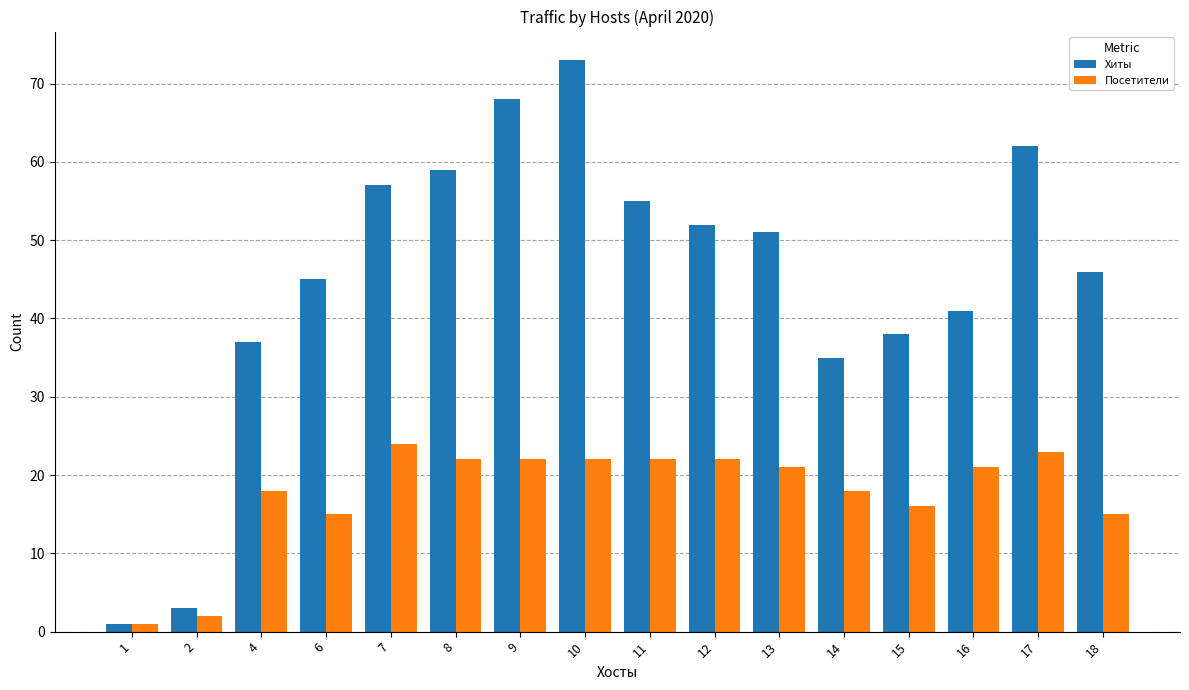

Reading left to right, list all the values displayed in this chart.

Хиты: 1=1	2=3	4=37	6=45	7=57	8=59	9=68	10=73	11=55	12=52	13=51	14=35	15=38	16=41	17=62	18=46
Посетители: 1=1	2=2	4=18	6=15	7=24	8=22	9=22	10=22	11=22	12=22	13=21	14=18	15=16	16=21	17=23	18=15